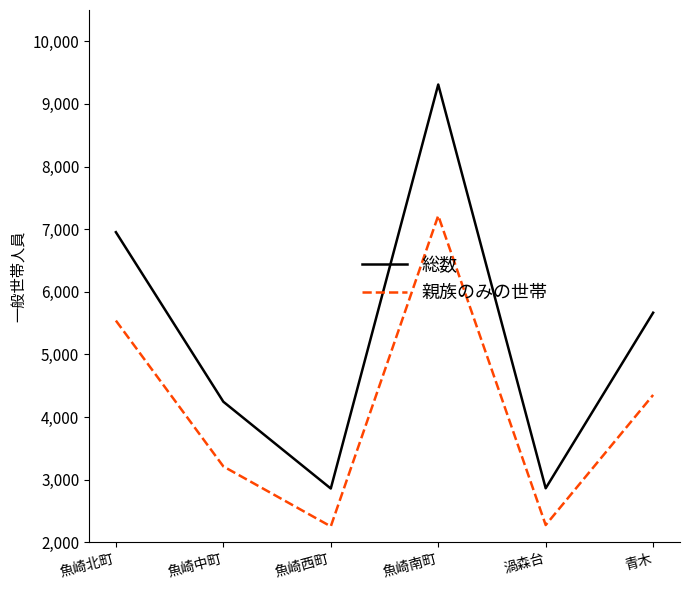

What are all the series names shown in the legend?

総数, 親族のみの世帯